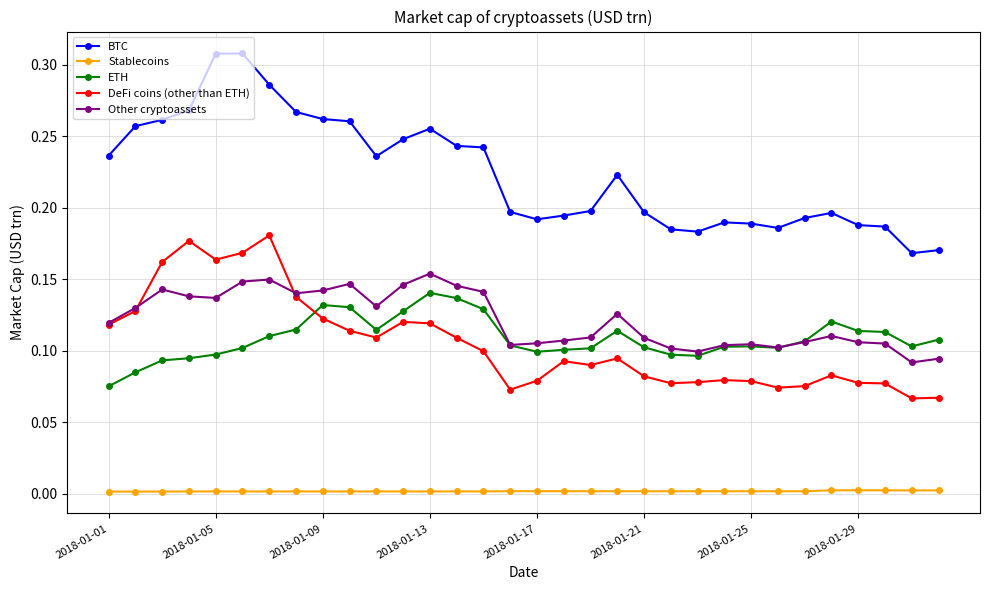

How many lines are shown in the chart?

5